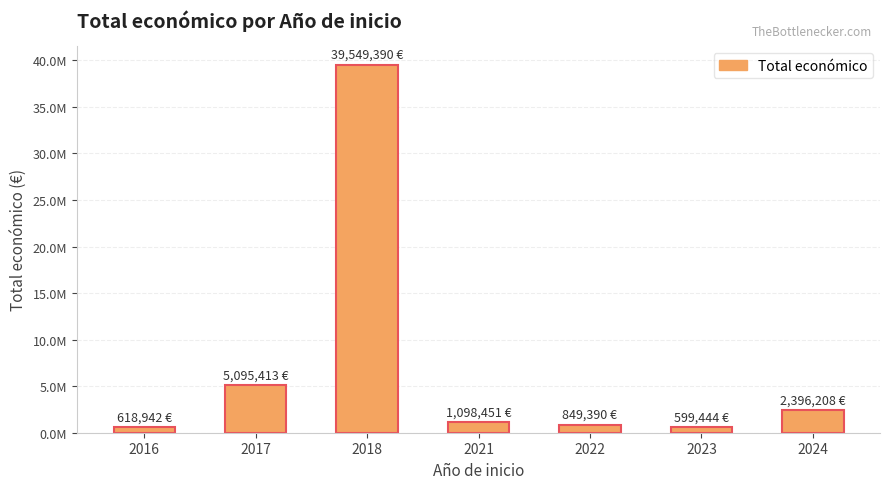

What is the difference between the maximum and minimum values?

38949946